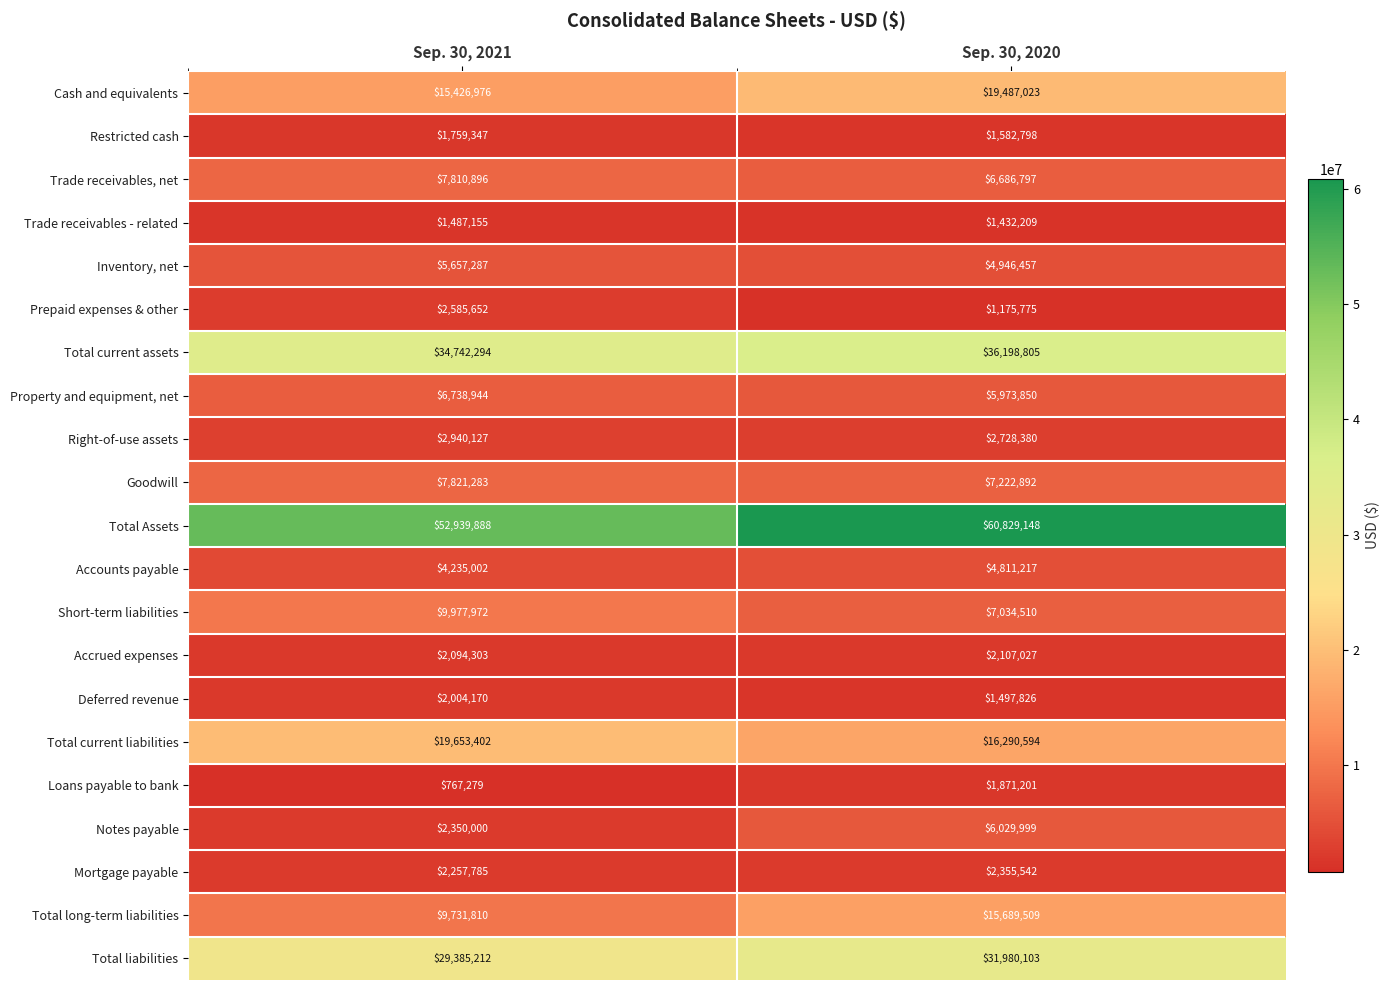

How many series are shown in this chart?

21